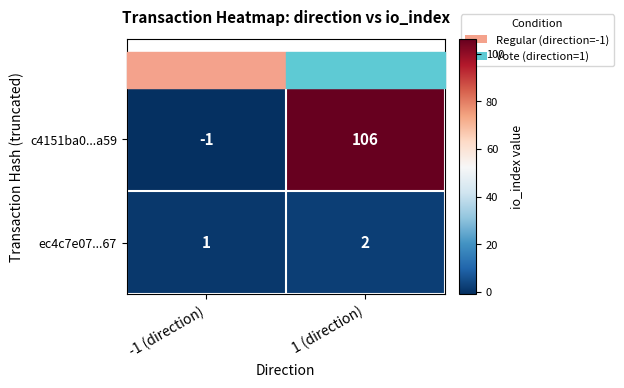

What is the minimum value shown in the chart?

-1